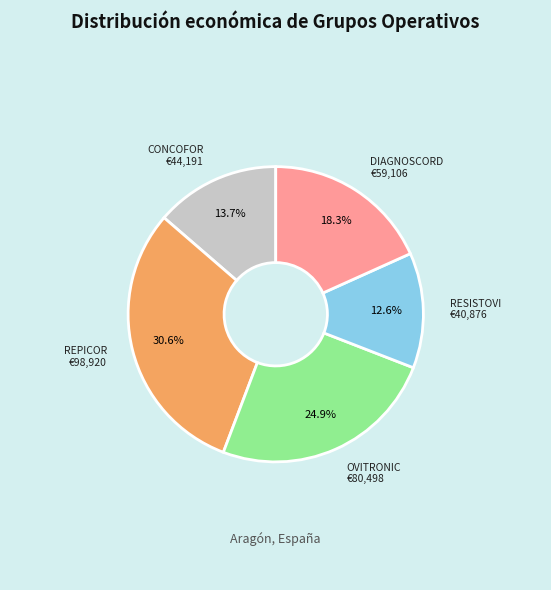

True or false: CONCOFOR accounts for 3% of the total.

False